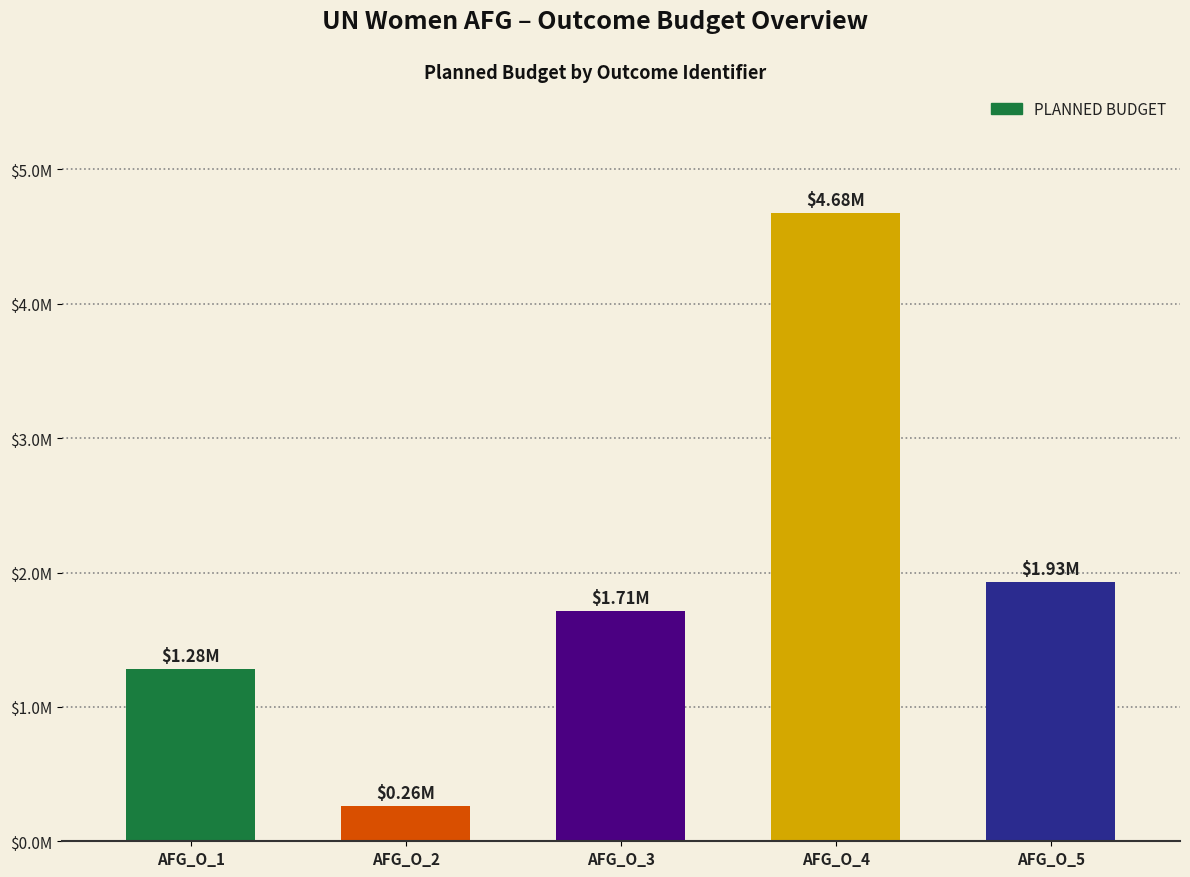

Read the value at AFG_O_1, to the nearest 100.

1284000